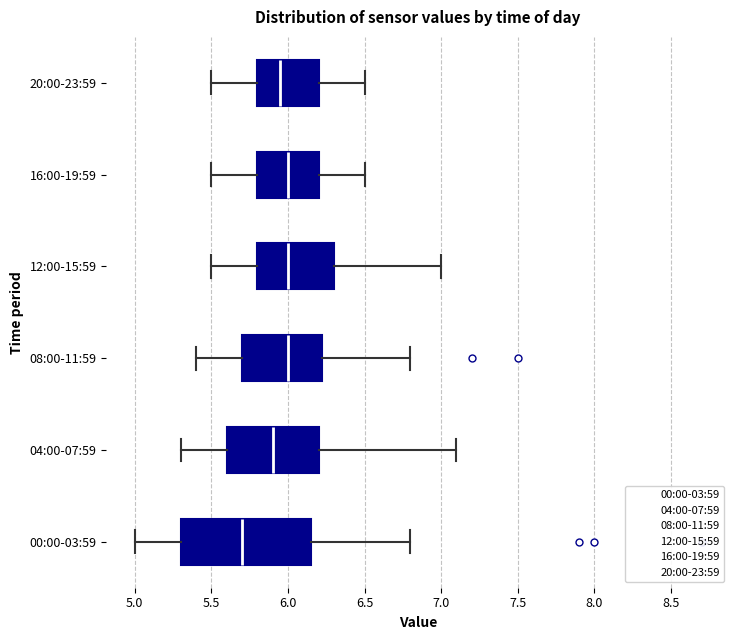

Where does the median line of the box for 16:00-19:59 sit on the x-axis? The values are not printed on the chart, so give them approximately, as read against the axis.

6.00